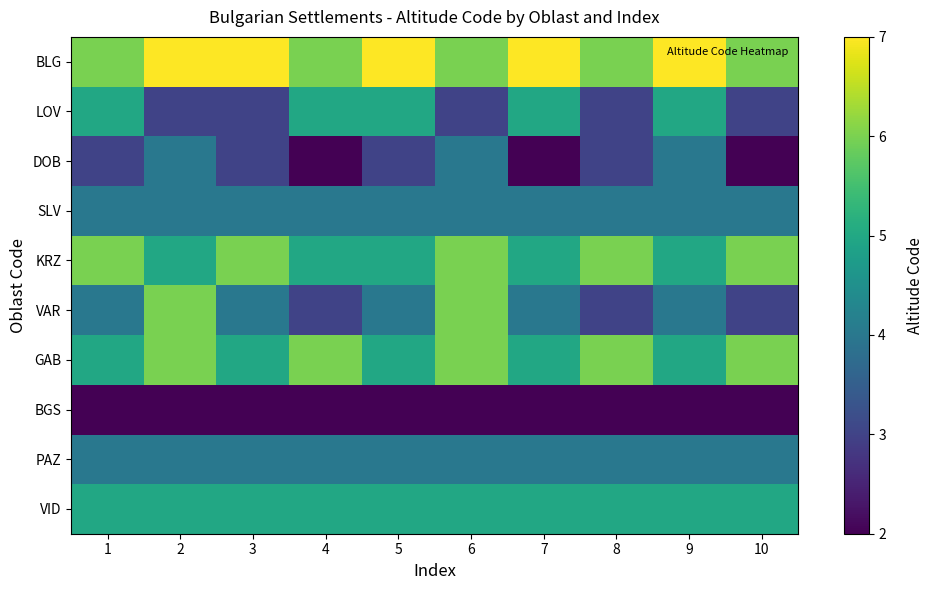

Reading left to right, what are all the values shown in this chart?

BLG: 1=6	2=7	3=7	4=6	5=7	6=6	7=7	8=6	9=7	10=6
LOV: 1=5	2=3	3=3	4=5	5=5	6=3	7=5	8=3	9=5	10=3
DOB: 1=3	2=4	3=3	4=2	5=3	6=4	7=2	8=3	9=4	10=2
SLV: 1=4	2=4	3=4	4=4	5=4	6=4	7=4	8=4	9=4	10=4
KRZ: 1=6	2=5	3=6	4=5	5=5	6=6	7=5	8=6	9=5	10=6
VAR: 1=4	2=6	3=4	4=3	5=4	6=6	7=4	8=3	9=4	10=3
GAB: 1=5	2=6	3=5	4=6	5=5	6=6	7=5	8=6	9=5	10=6
BGS: 1=2	2=2	3=2	4=2	5=2	6=2	7=2	8=2	9=2	10=2
PAZ: 1=4	2=4	3=4	4=4	5=4	6=4	7=4	8=4	9=4	10=4
VID: 1=5	2=5	3=5	4=5	5=5	6=5	7=5	8=5	9=5	10=5